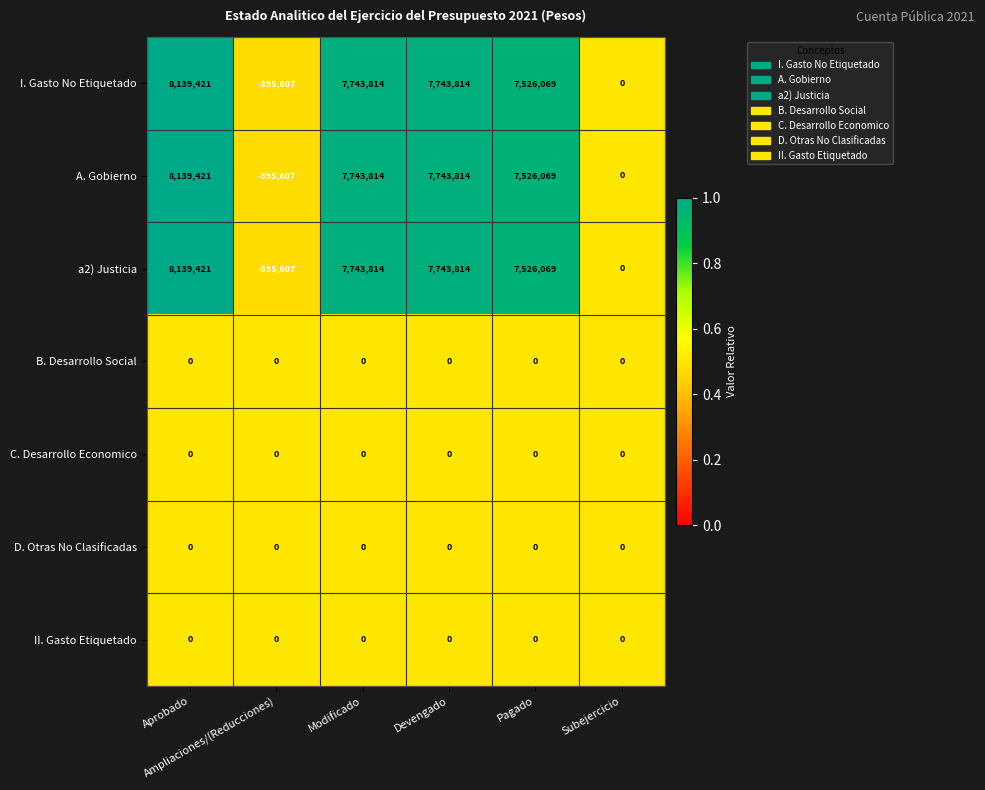

At how many categories does at least one series exceed 3479947?

4